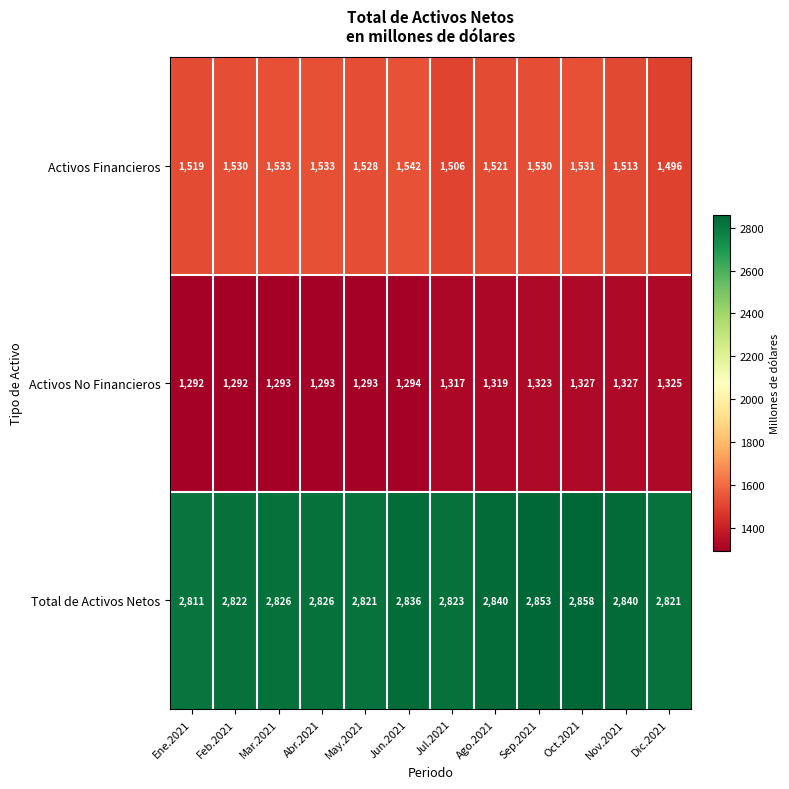

The value of Activos No Financieros at Jun.2021 is 401. True or false?

False